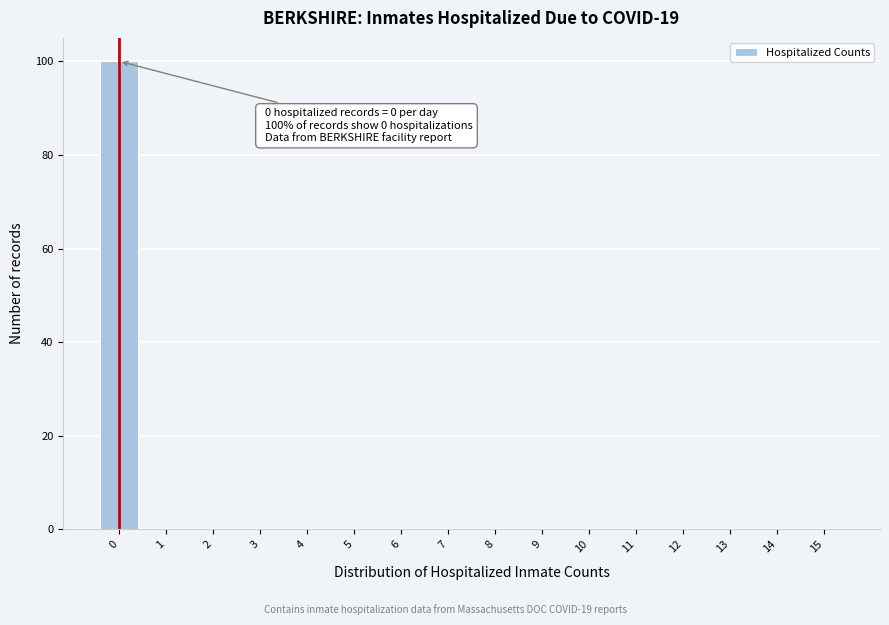

Reading right to left, what are all the values shown in this chart?

15=0	14=0	13=0	12=0	11=0	10=0	9=0	8=0	7=0	6=0	5=0	4=0	3=0	2=0	1=0	0=100